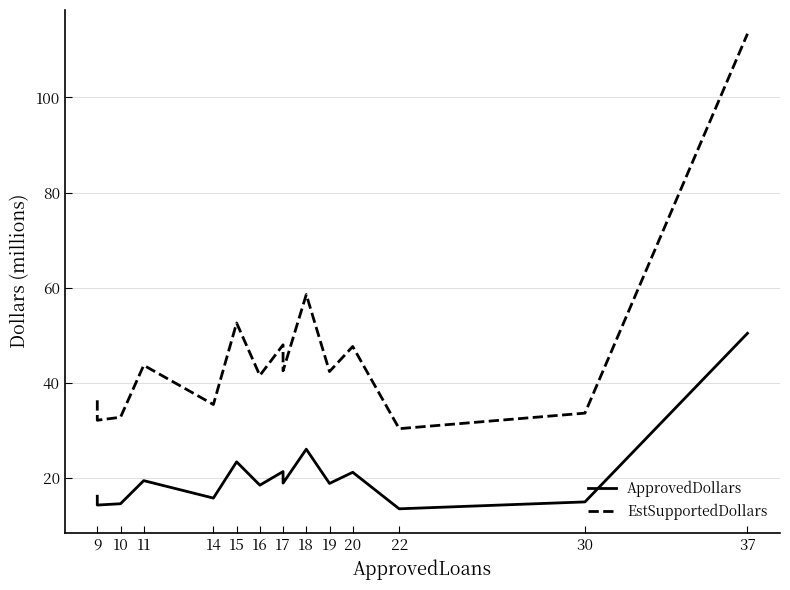

True or false: EstSupportedDollars and ApprovedDollars cross at least once.

False